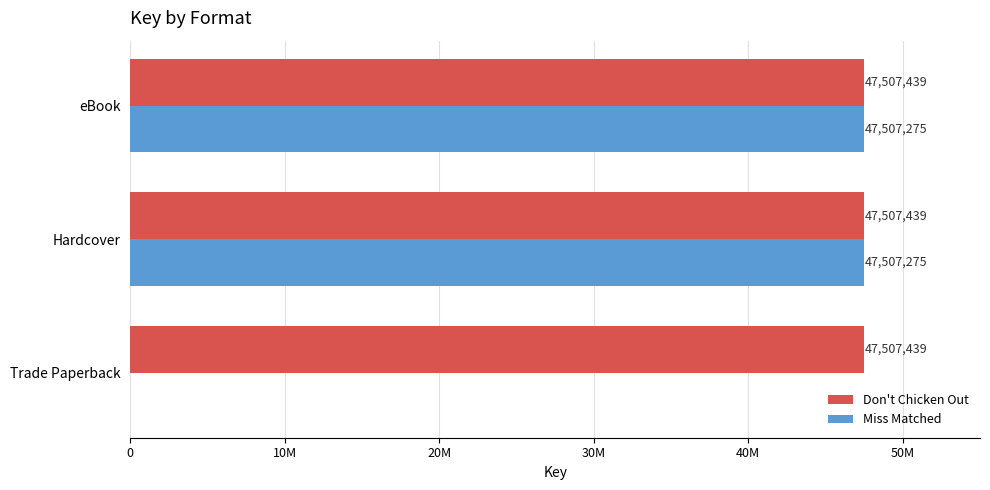

What are all the series names shown in the legend?

Don't Chicken Out, Miss Matched